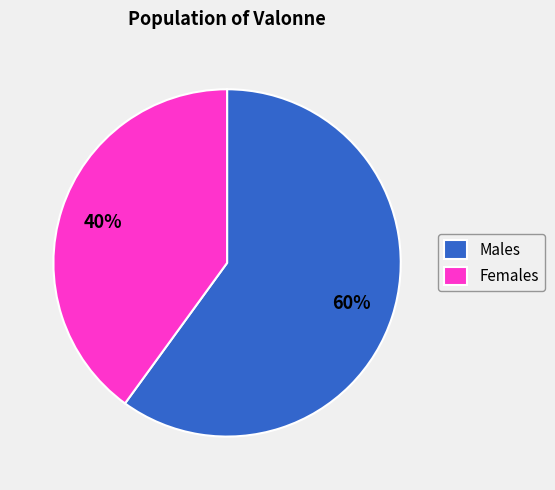

Rank the categories by value from lowest to highest.

Females, Males